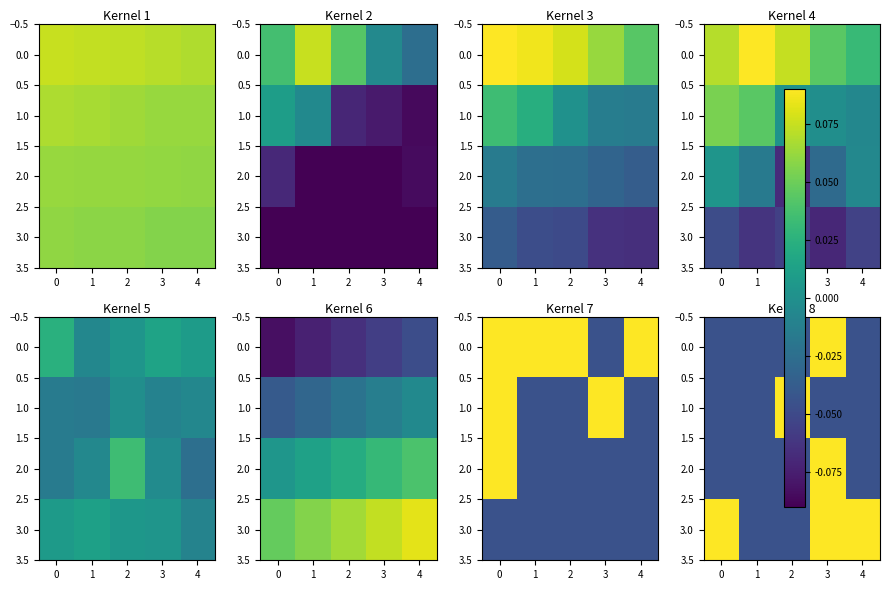

At how many categories does at least one series exceed 0?

4